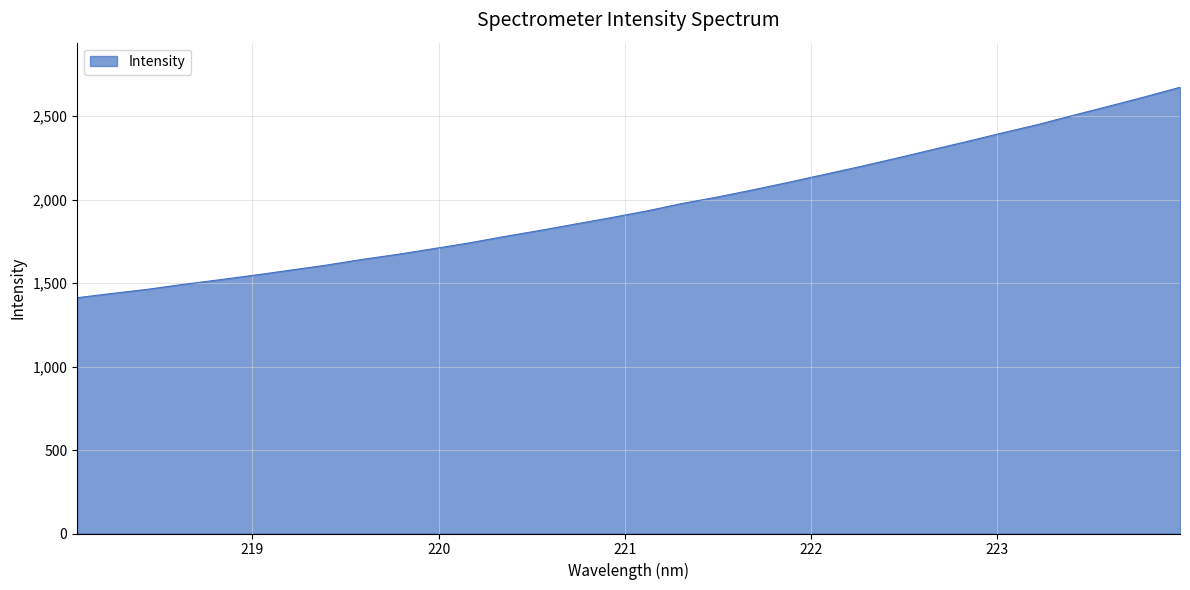

What is the maximum value shown in the chart?

2672.0